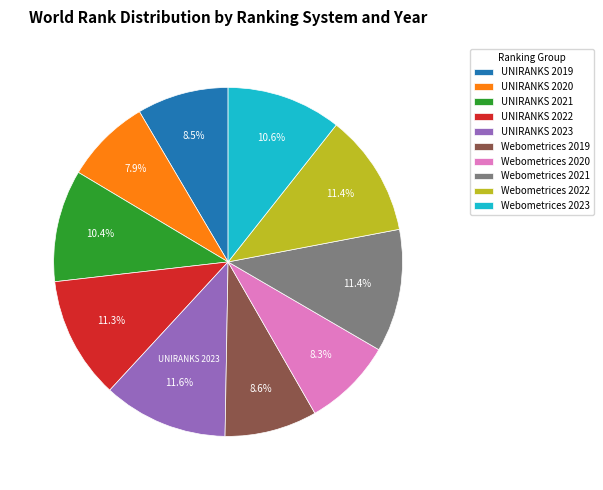

Count the number of slices in the pie.

10